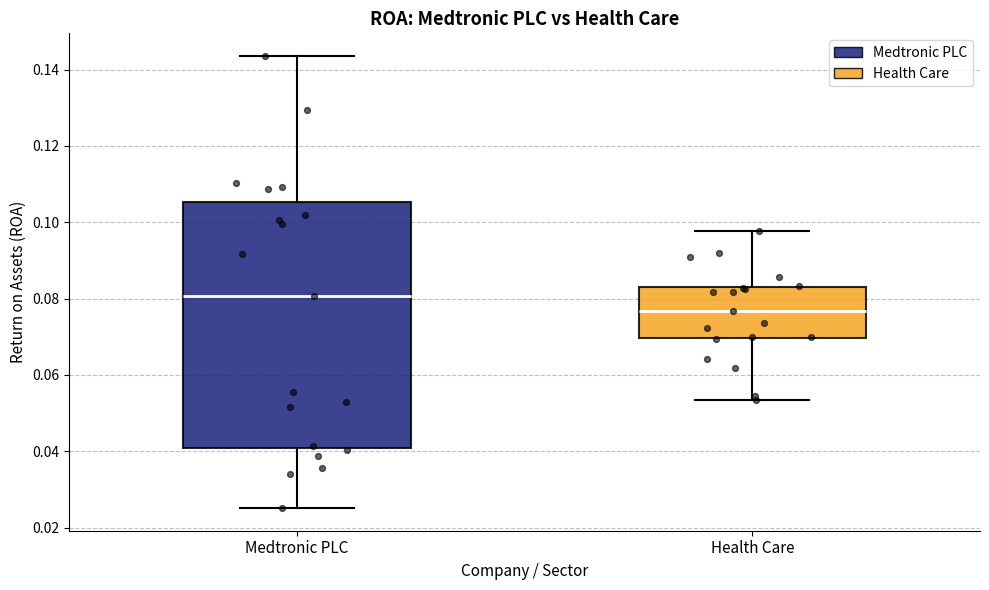

Where does the lower whisker of the box for Medtronic PLC end on the y-axis? The values are not printed on the chart, so give them approximately, as read against the axis.

0.026